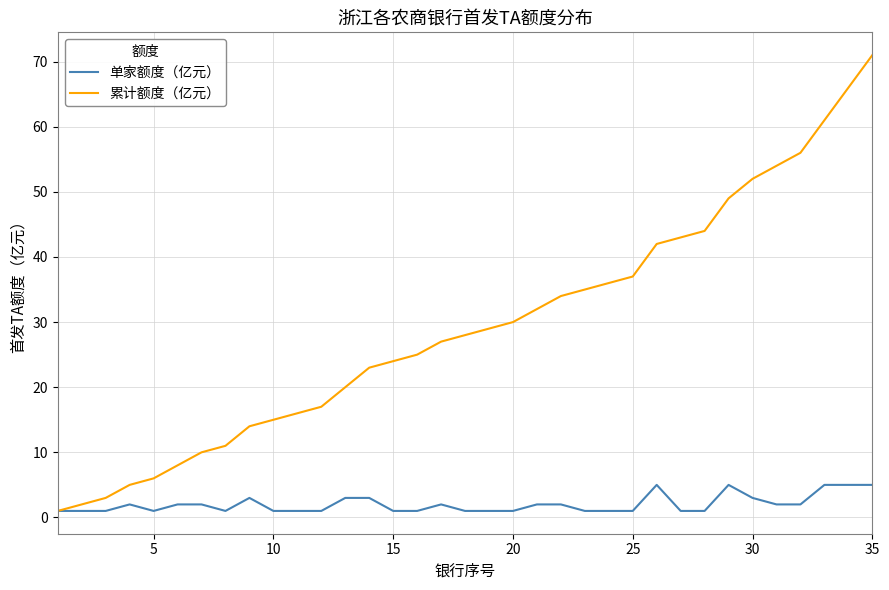

Which series has the largest total across all categories?

累计额度（亿元）